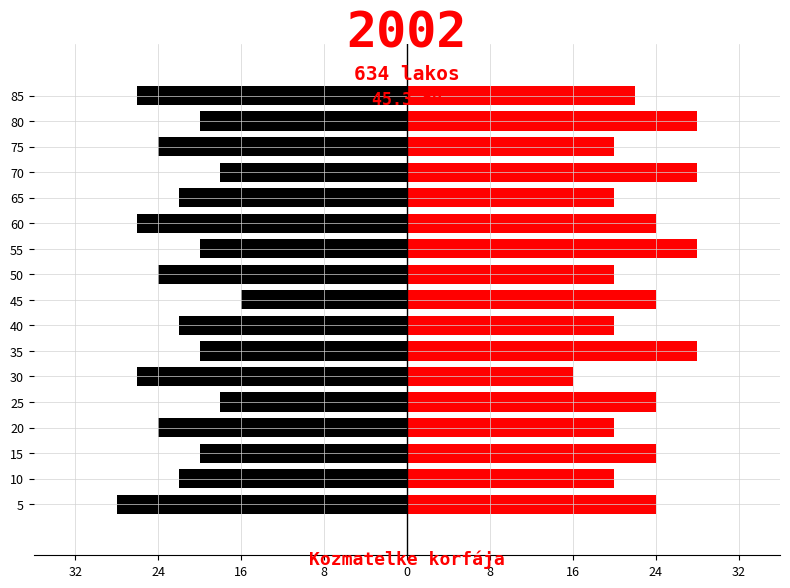

Is it true that right equals 20 at 75?

True